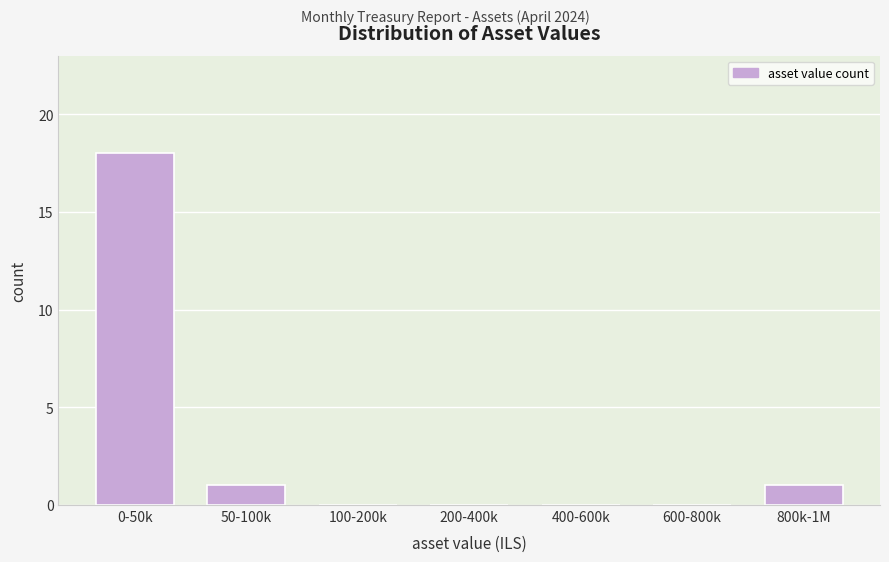

Reading left to right, what are all the values shown in this chart?

0-50k=18	50-100k=1	100-200k=0	200-400k=0	400-600k=0	600-800k=0	800k-1M=1